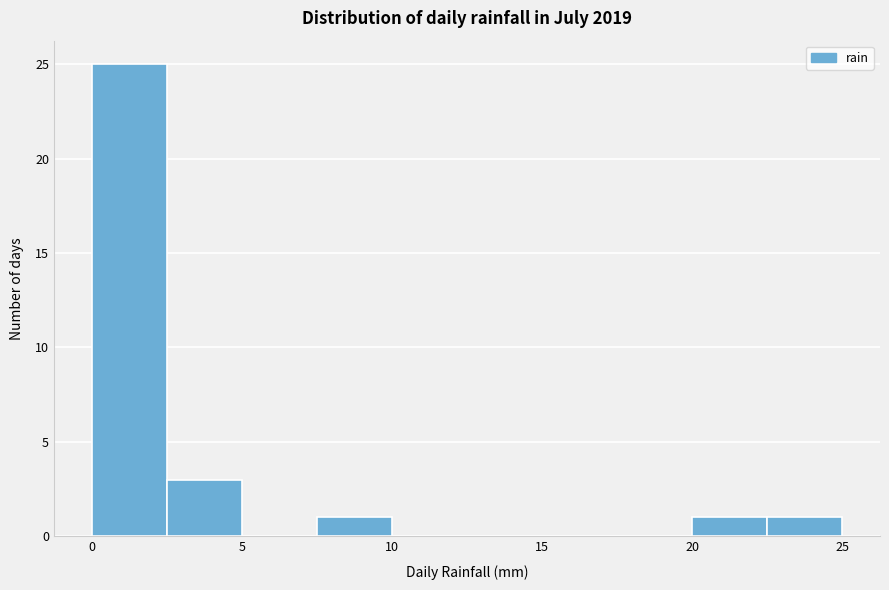

Reading left to right, transcribe this chart: for each bar, give the range it covers on the x-axis and its height. The values are not printed on the chart, so give them approximately, as read against the axis.

0.0 to 2.5: 25
2.5 to 5.0: 3
5.0 to 7.5: 0
7.5 to 10.0: 1
10.0 to 12.5: 0
12.5 to 15.0: 0
15.0 to 17.5: 0
17.5 to 20.0: 0
20.0 to 22.5: 1
22.5 to 25.0: 1